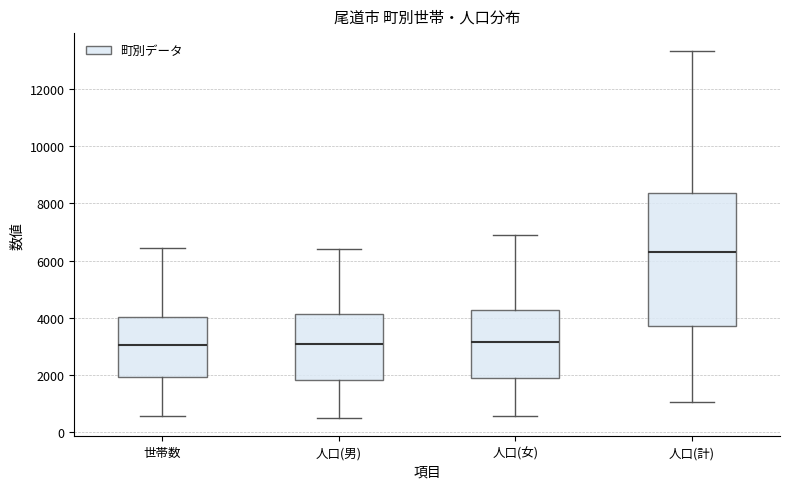

Where does the upper whisker of the box for 人口(男) end on the y-axis? The values are not printed on the chart, so give them approximately, as read against the axis.

6400